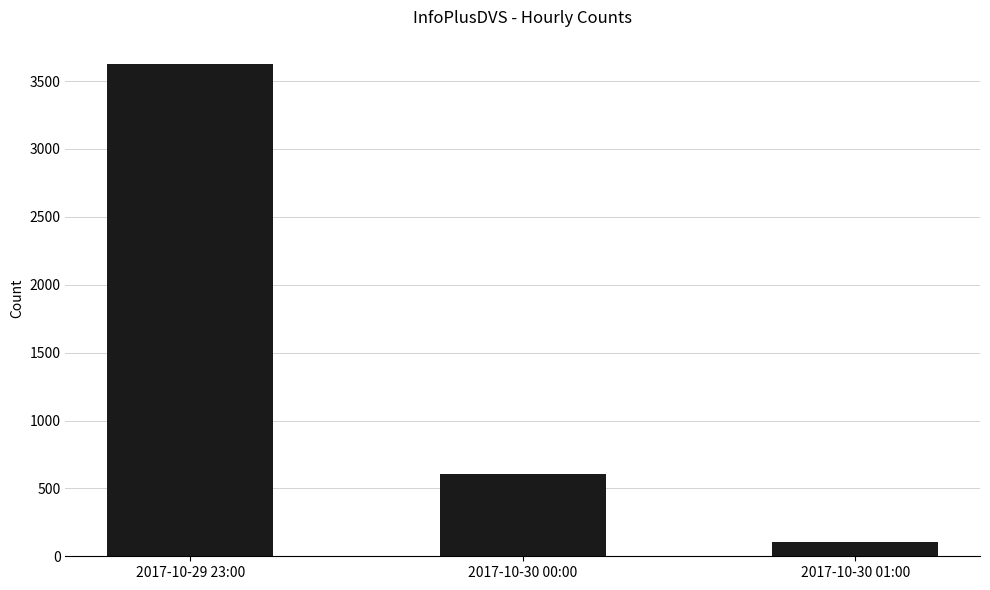

Where is the data nearest to the value 1864?

2017-10-30 00:00